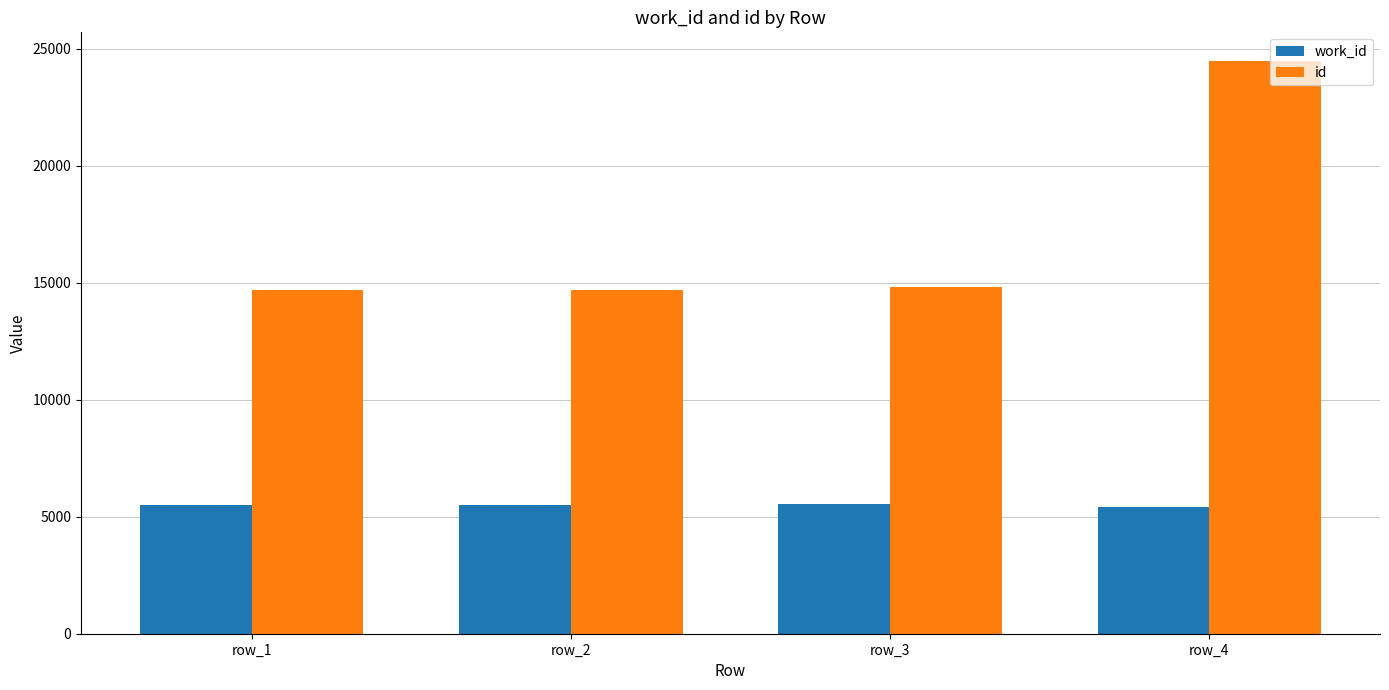

What is the maximum value for id?

24485